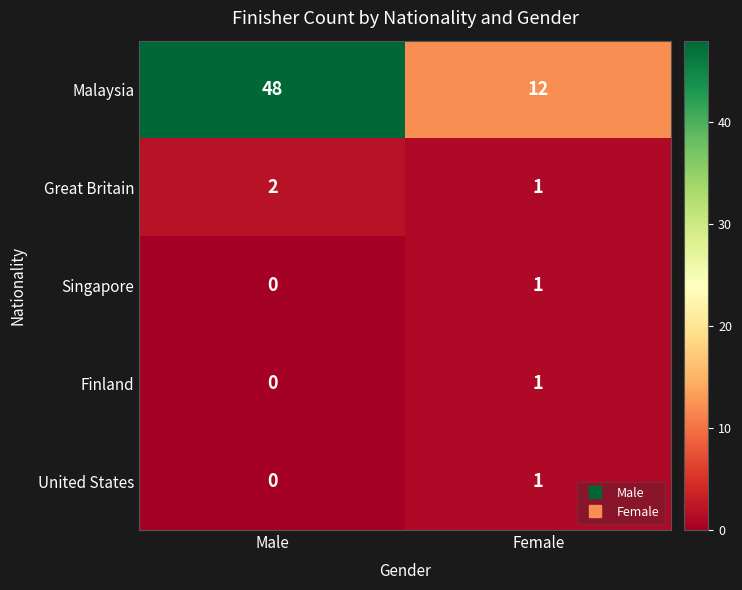

How many distinct data groups are displayed?

5